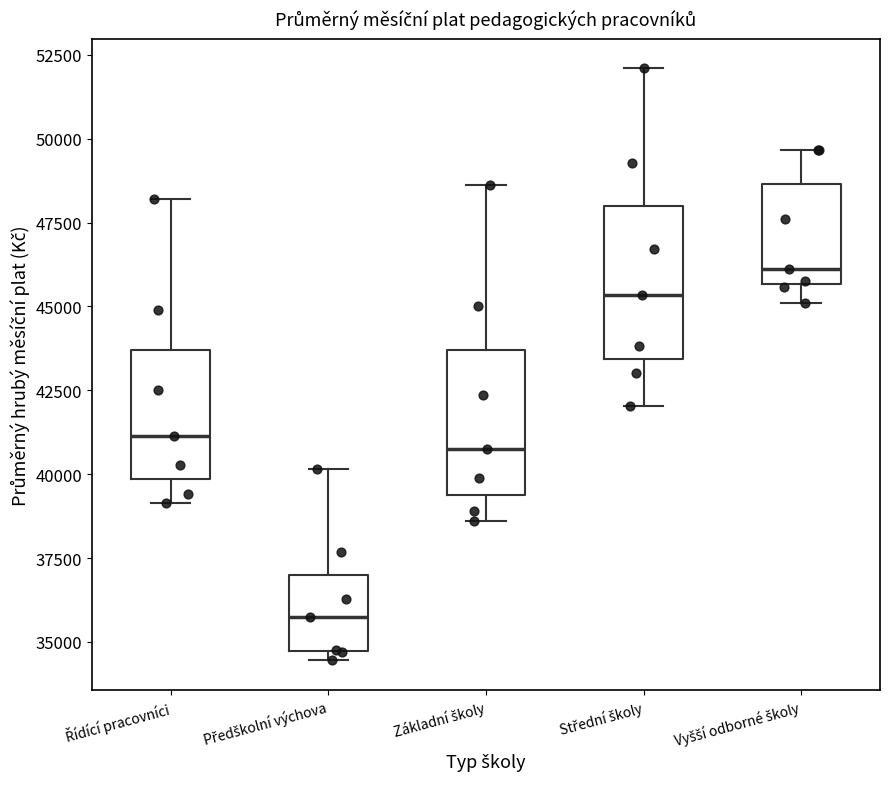

Which box's median line is the lowest?

Předškolní výchova